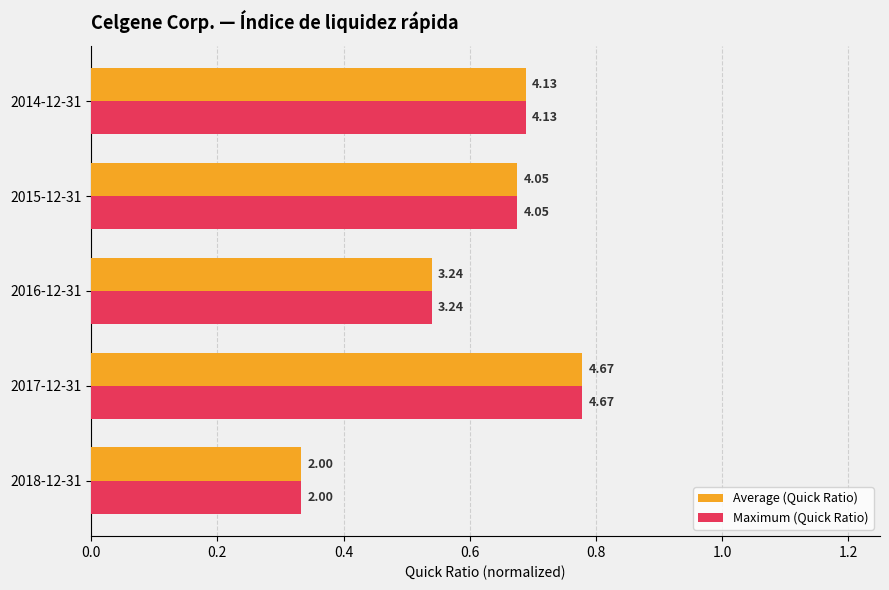

What is the difference between the maximum and second lowest values in the Maximum (Quick Ratio) series?

0.2